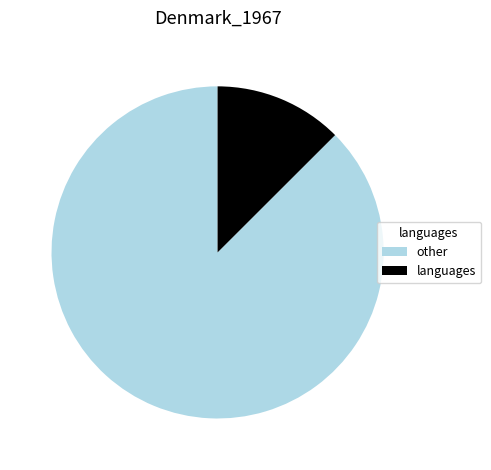

Which slice is the largest?

other